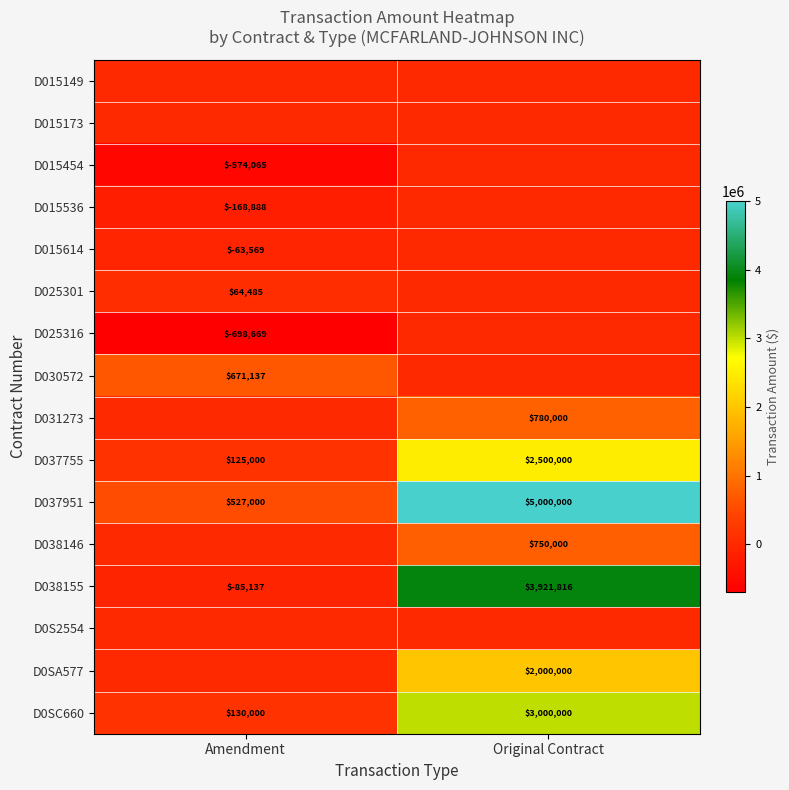

The D038146 series shows 359274.0 at Original Contract. True or false?

False